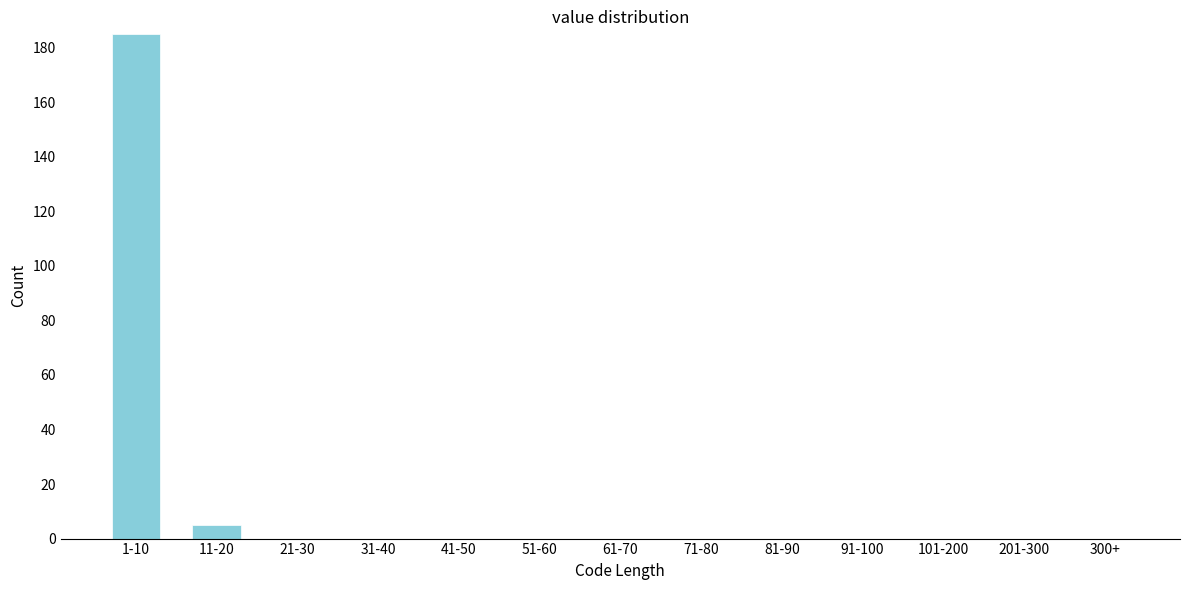

Reading left to right, list all the values displayed in this chart.

1-10=185	11-20=5	21-30=0	31-40=0	41-50=0	51-60=0	61-70=0	71-80=0	81-90=0	91-100=0	101-200=0	201-300=0	300+=0